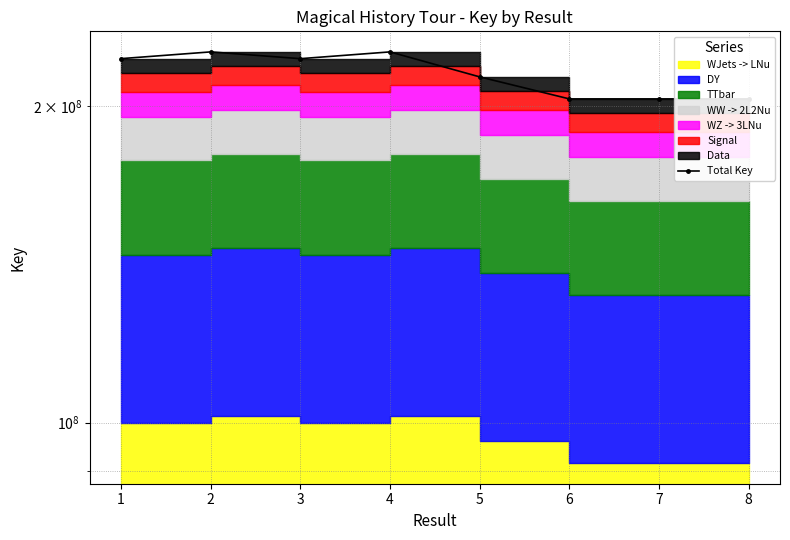

True or false: the data shows 132751488 at 6.

False